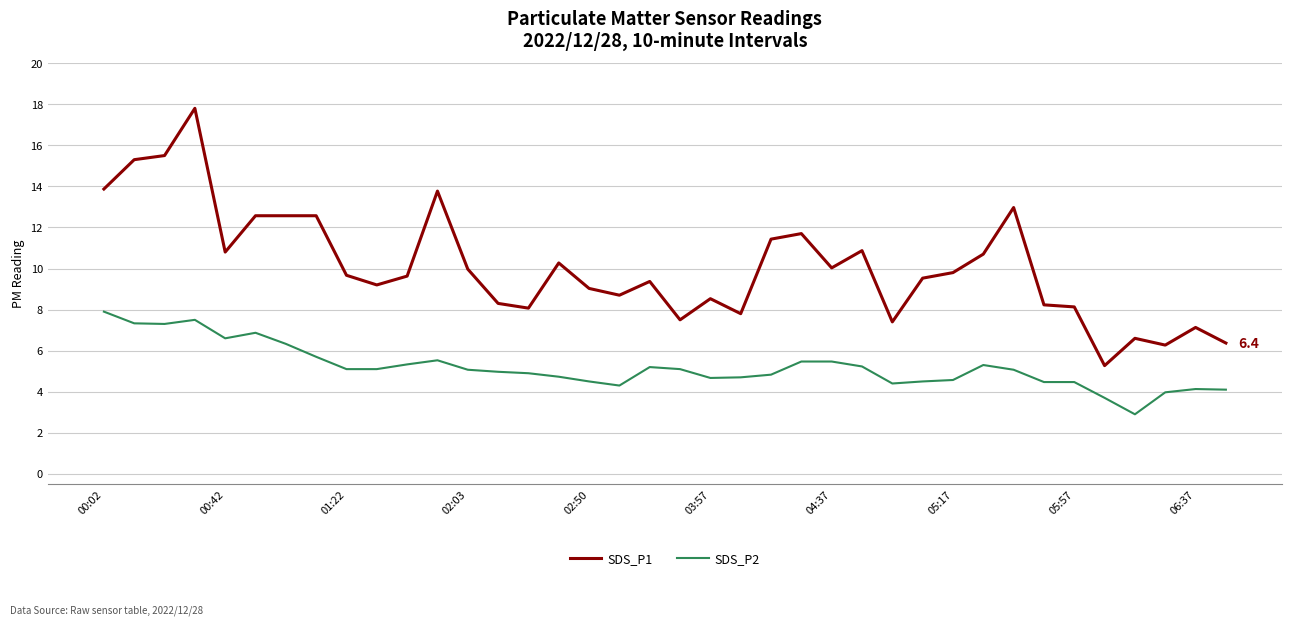

True or false: SDS_P2 and SDS_P1 intersect in this chart.

False